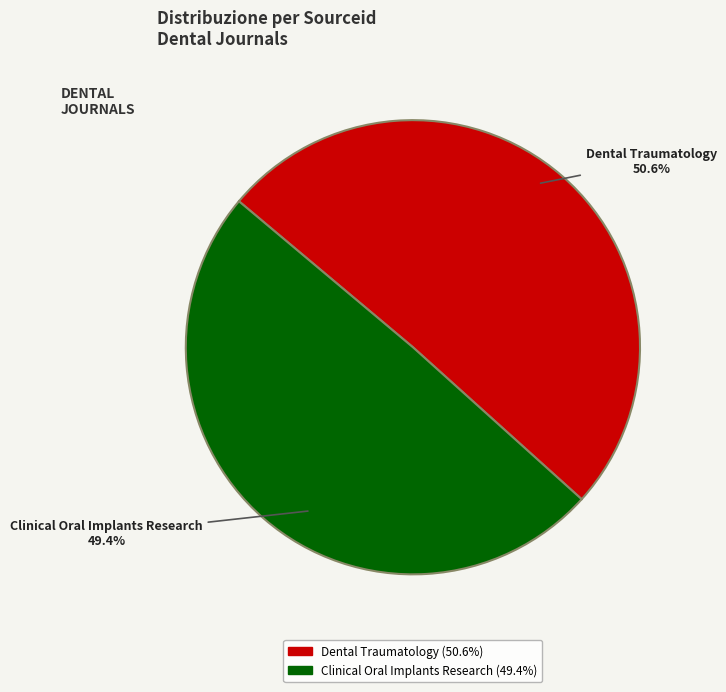

To the nearest percent, what portion does Dental Traumatology represent?

51%